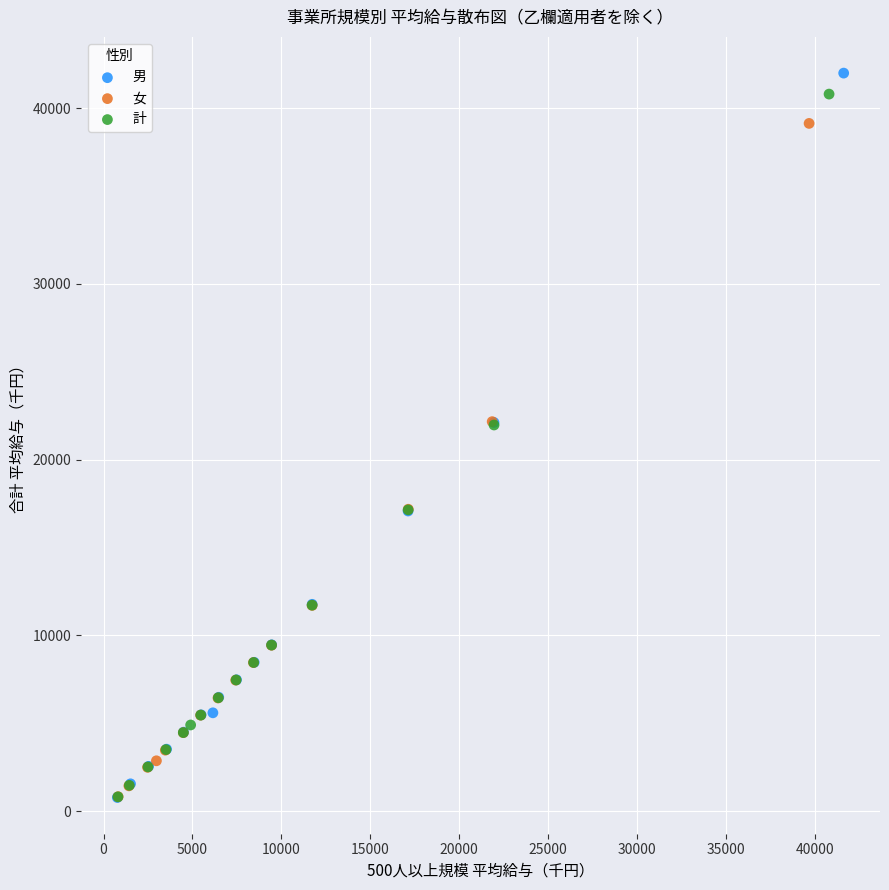

What are all the series names shown in the legend?

男, 女, 計